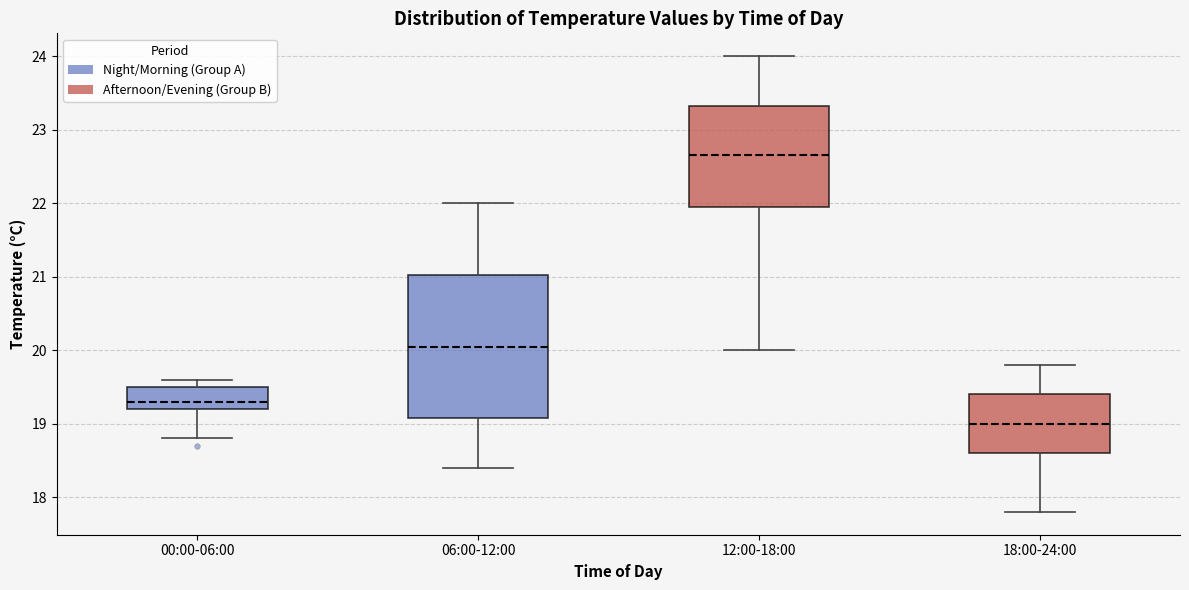

Reading left to right, read every box against the y-axis: the position of its median line, the range the box covers, and the ends of its whiskers. The values are not printed on the chart, so give them approximately, as read against the axis.

00:00-06:00: median 19.3, box 19.2 to 19.5, whiskers 18.8 to 19.6
06:00-12:00: median 20.1, box 19.1 to 21.0, whiskers 18.4 to 22.0
12:00-18:00: median 22.7, box 22.0 to 23.3, whiskers 20.0 to 24.0
18:00-24:00: median 19.0, box 18.6 to 19.4, whiskers 17.8 to 19.8